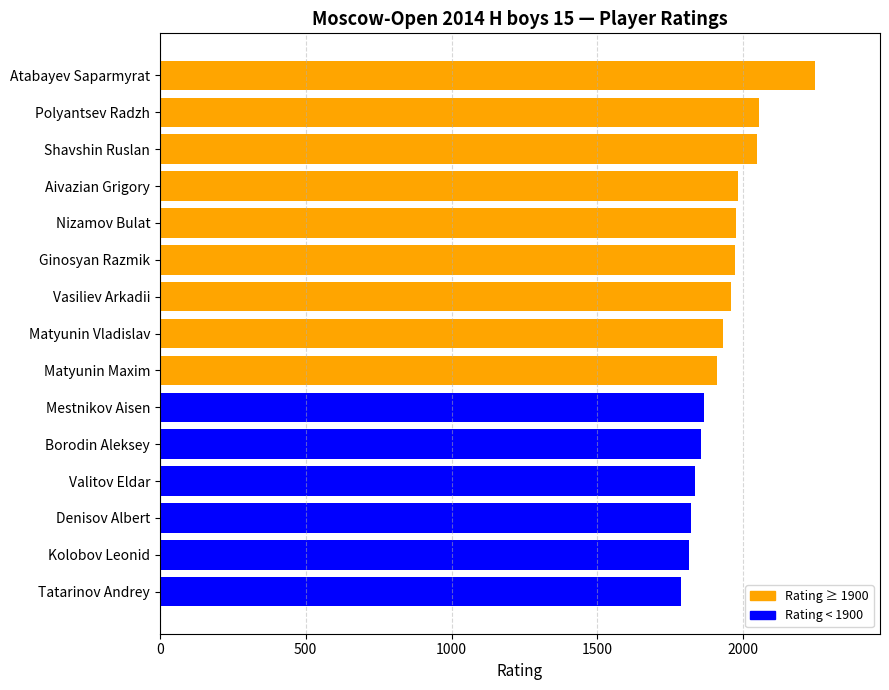

Does the chart contain any negative values?

No